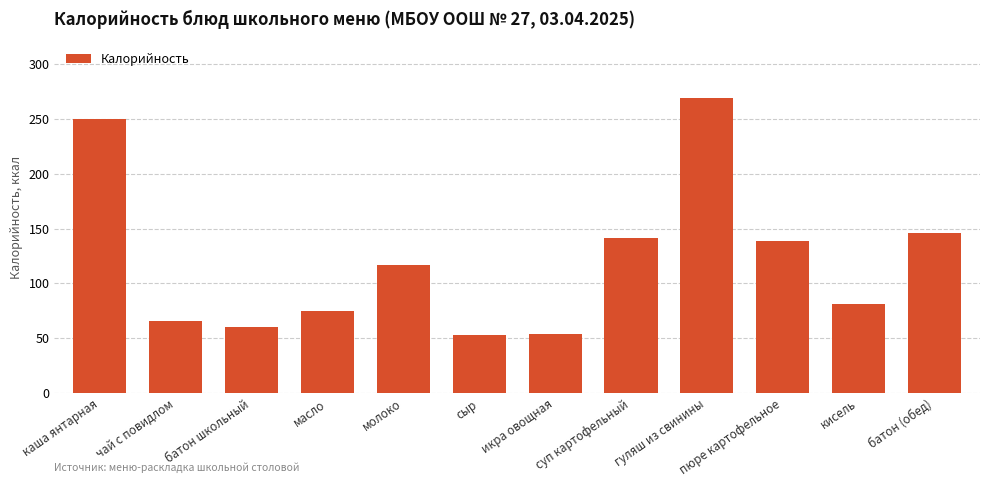

What is the difference between the maximum and second lowest values?

215.0